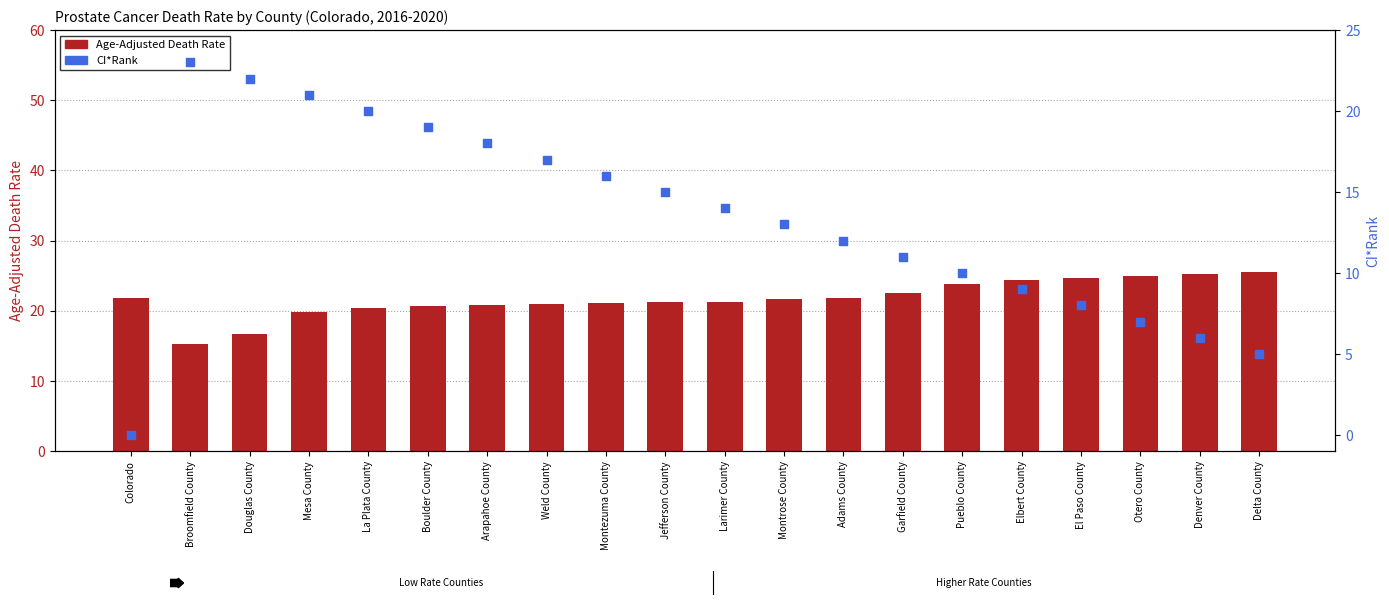

Which series contains the lowest Y value?

CI*Rank